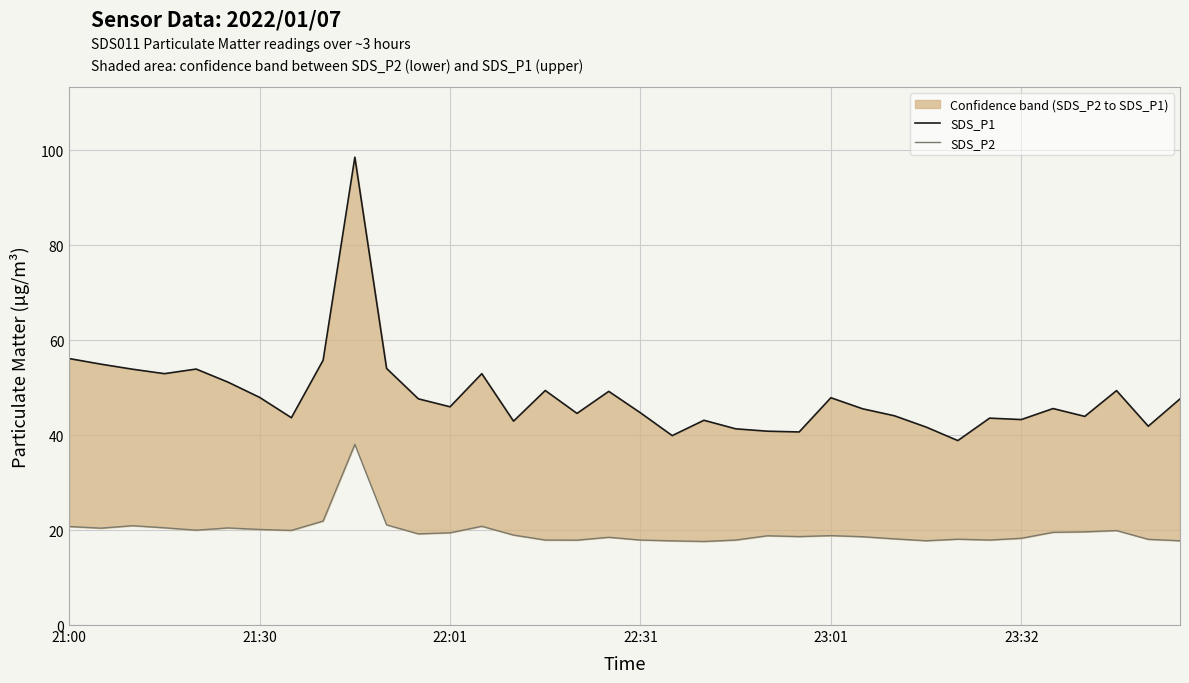

True or false: SDS_P1 has a value of 57.0 at 27.

False